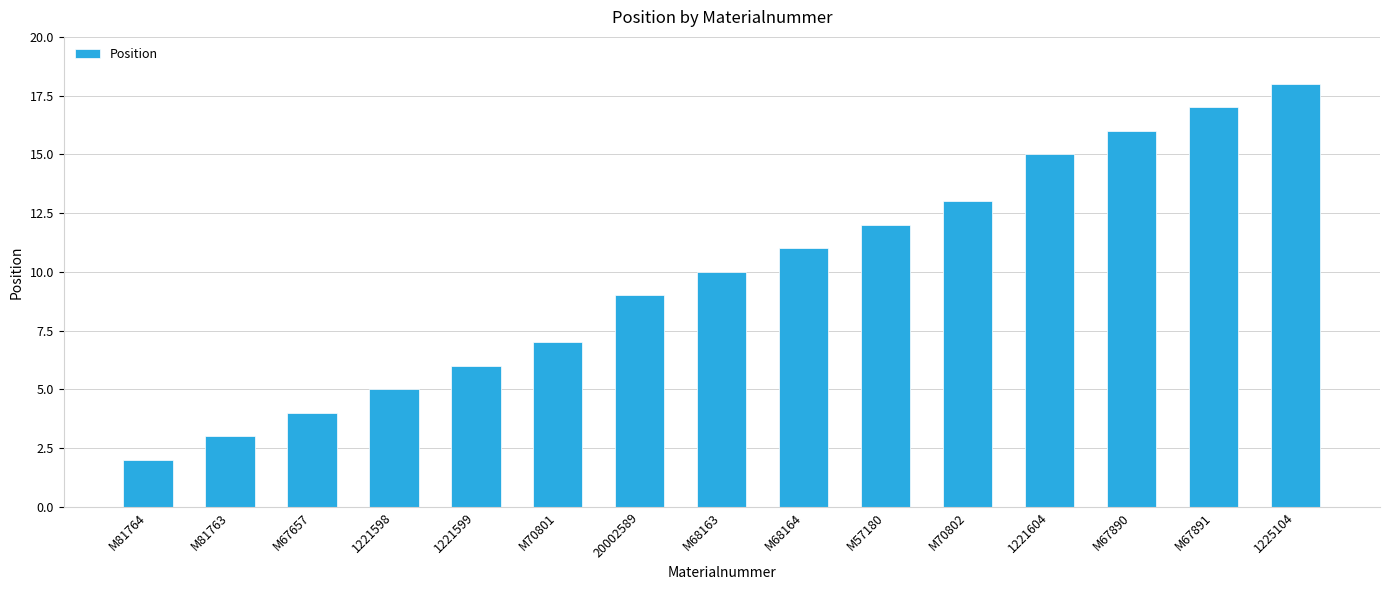

Which label corresponds to the largest value in the chart?

1225104